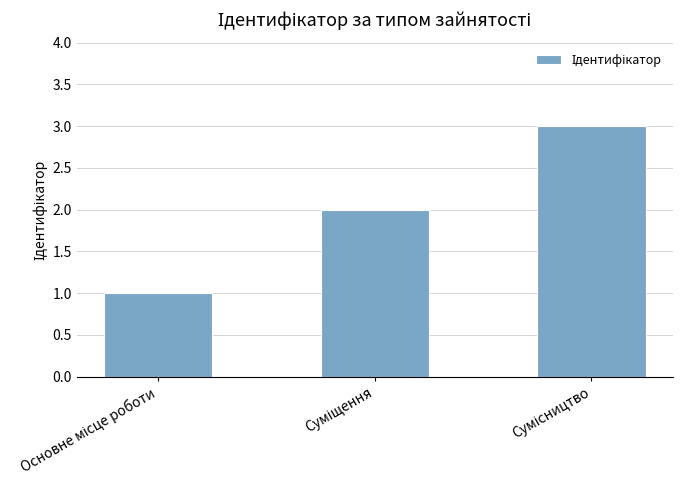

What is the maximum value shown in the chart?

3